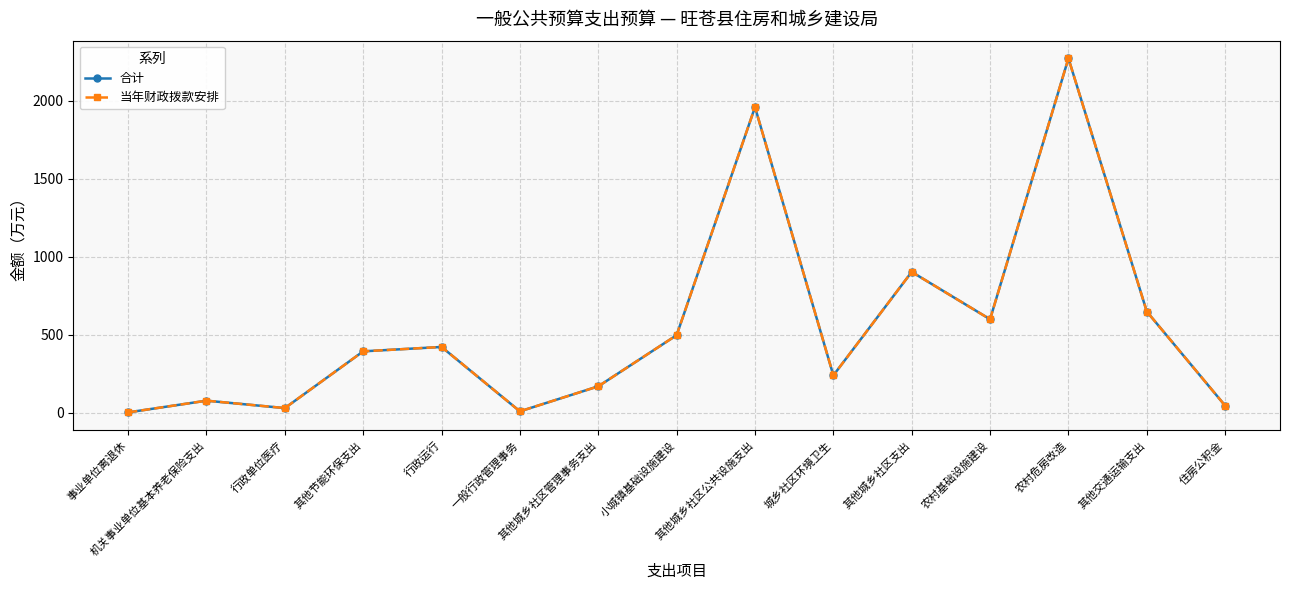

Is this an area chart (filled region under the line)?

No